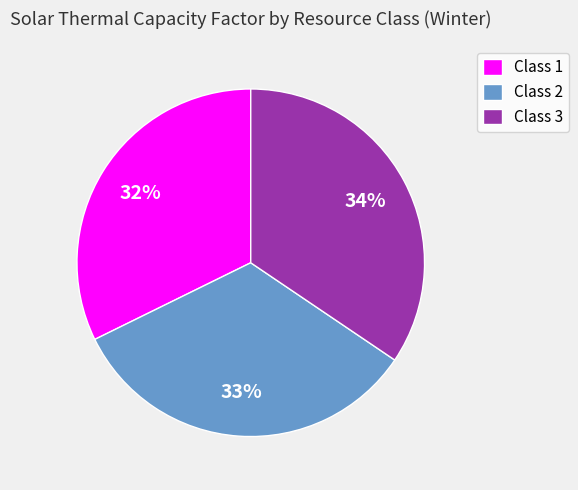

Do Class 2 and Class 3 together represent more than half of the pie?

Yes